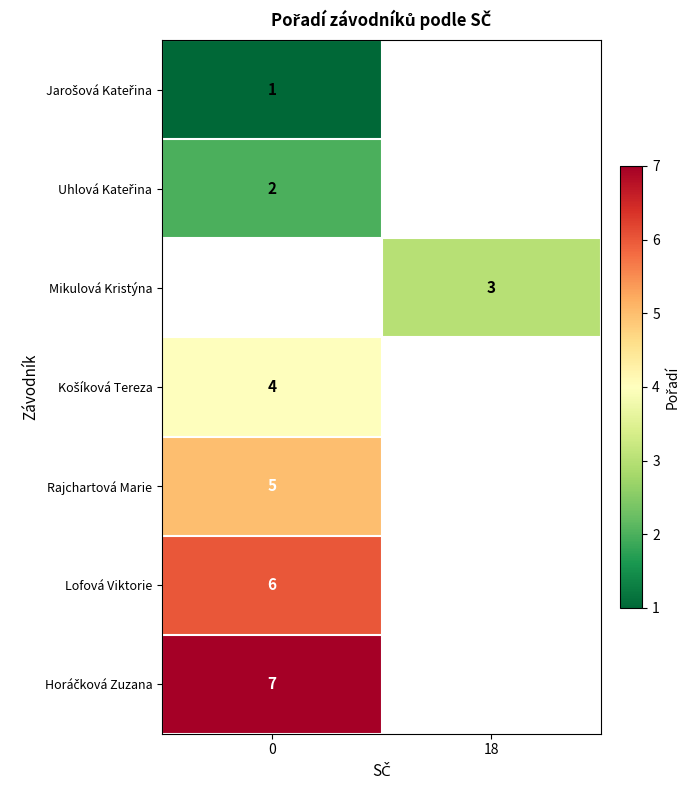

Is it true that Horáčková Zuzana equals 7.0 at 0?

True